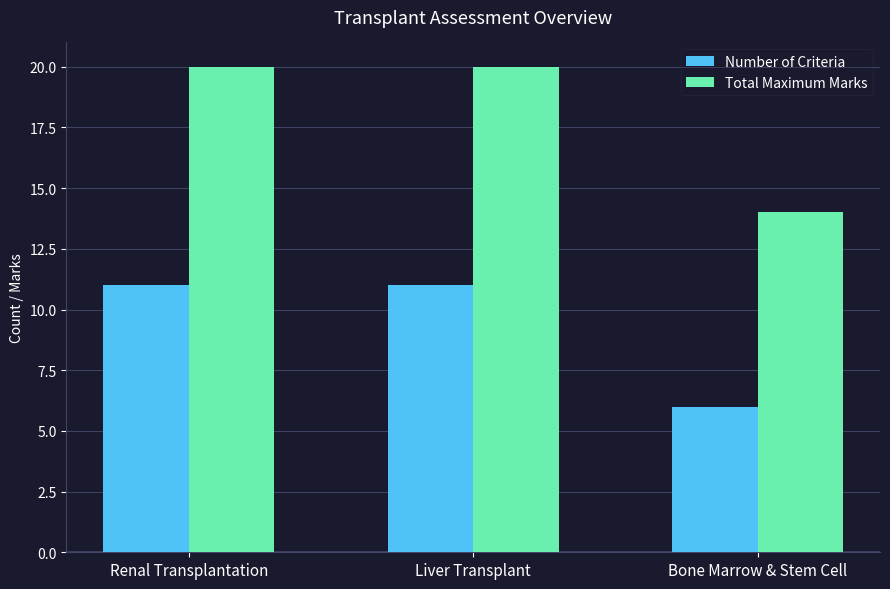

What is the difference between the maximum and minimum values in the Total Maximum Marks series?

6